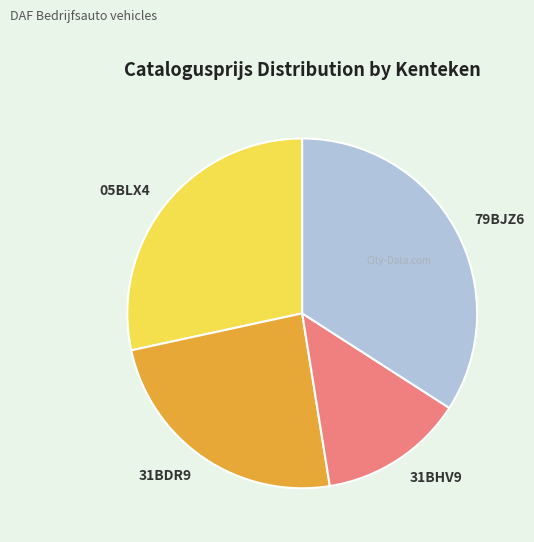

Is 05BLX4 the majority of the pie?

No